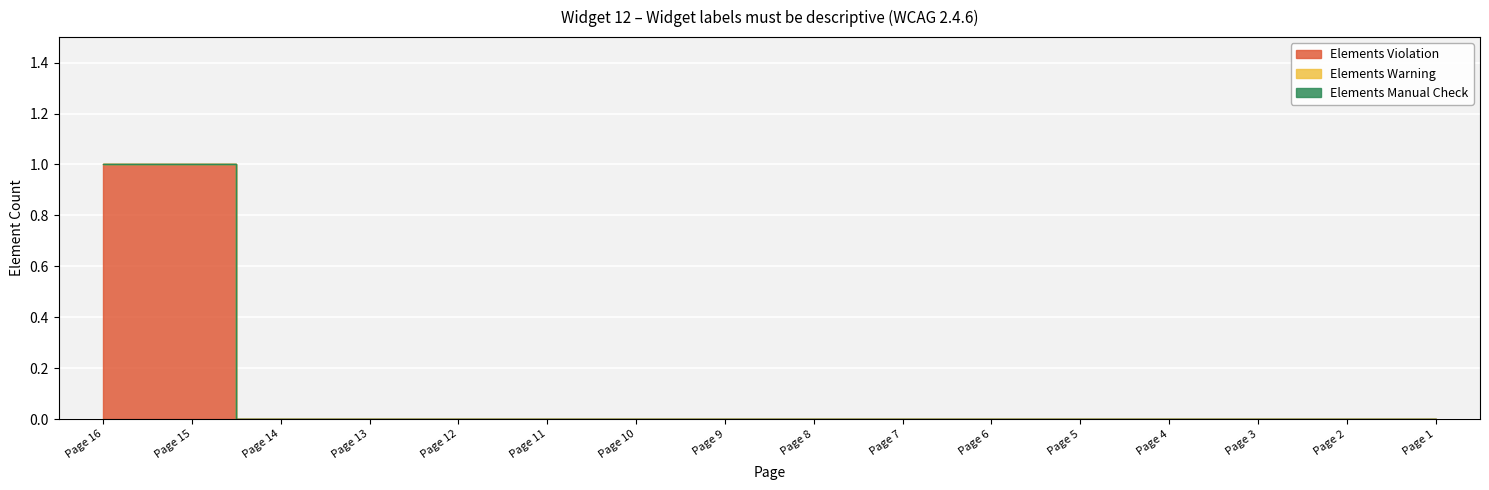

How many data points does each series have?

16